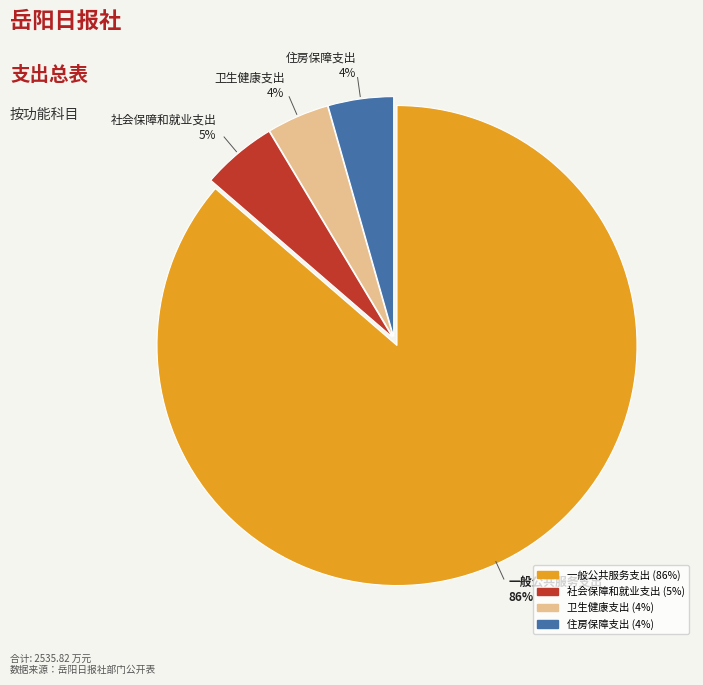

What is the ratio of the value at 卫生健康支出 to the value at 住房保障支出?

1.0